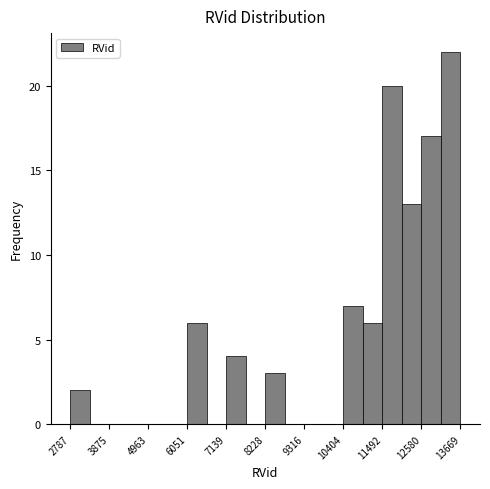

Around what value on the x-axis is the tallest bar? Give the approximate position of its centre, as read against the axis.

13400